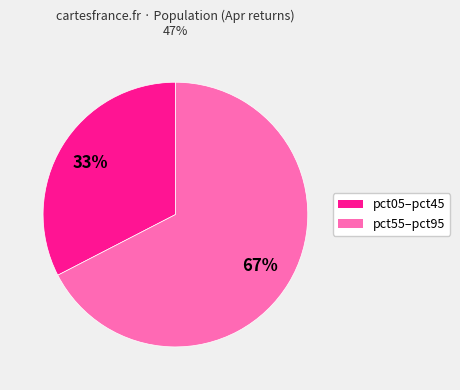

To the nearest percent, what is the average slice percentage?

50%